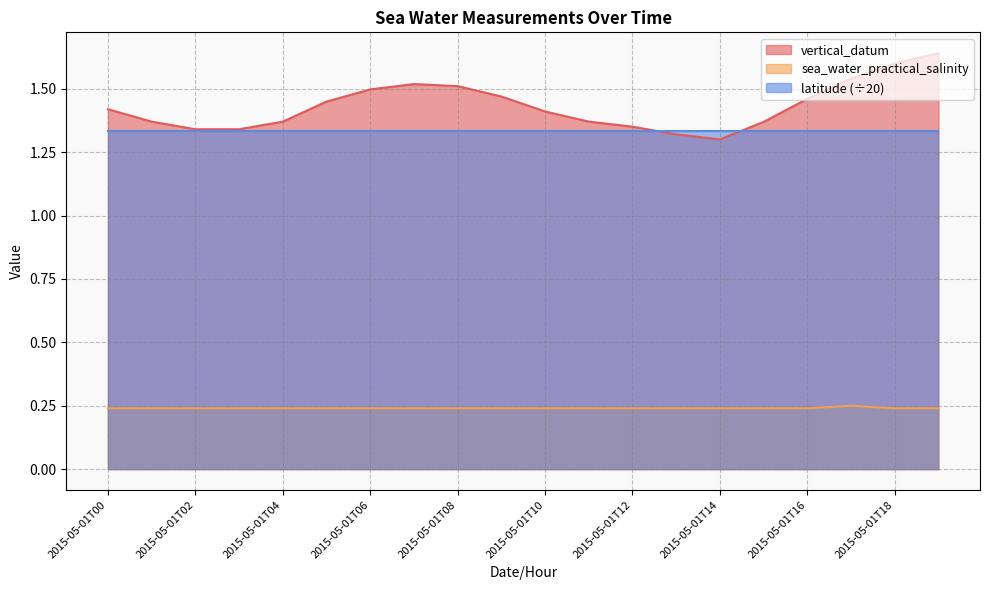

The value of sea_water_practical_salinity at 2015-05-01T00 is 0.4. True or false?

False